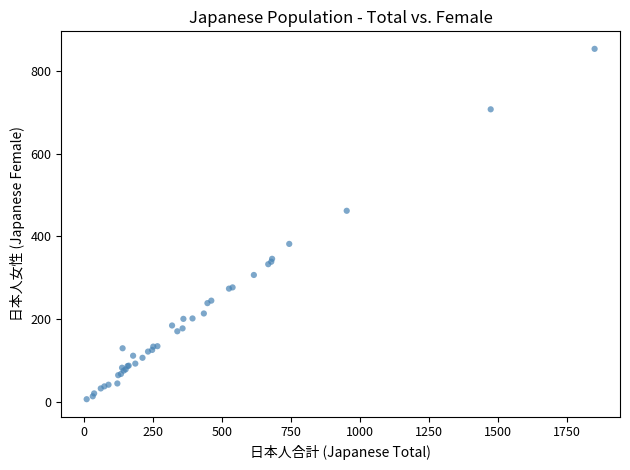

What Y value in the scatter plot is closest to 430?

462